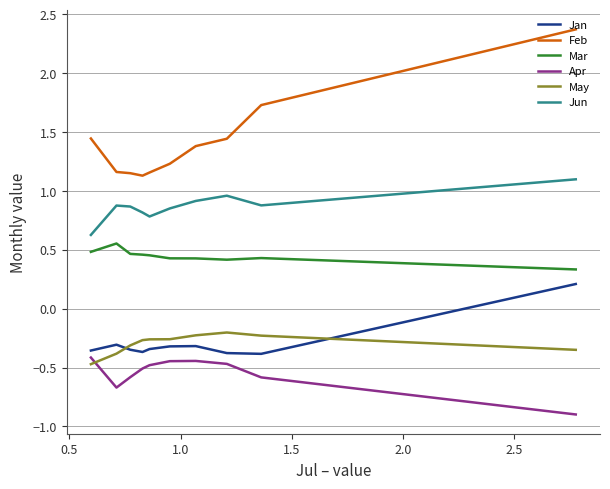

True or false: Jun and Feb cross at least once.

False